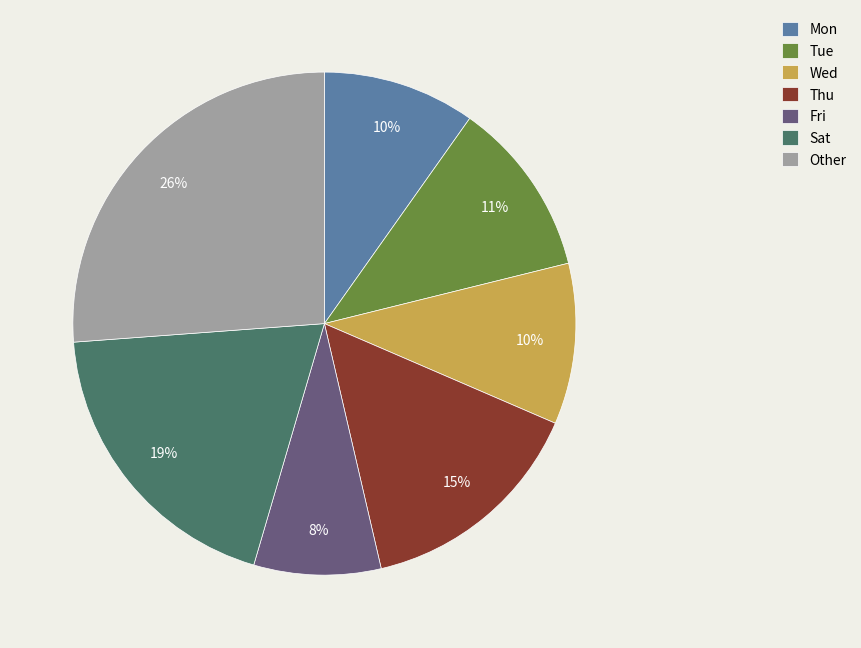

To the nearest percent, what portion does Mon represent?

10%